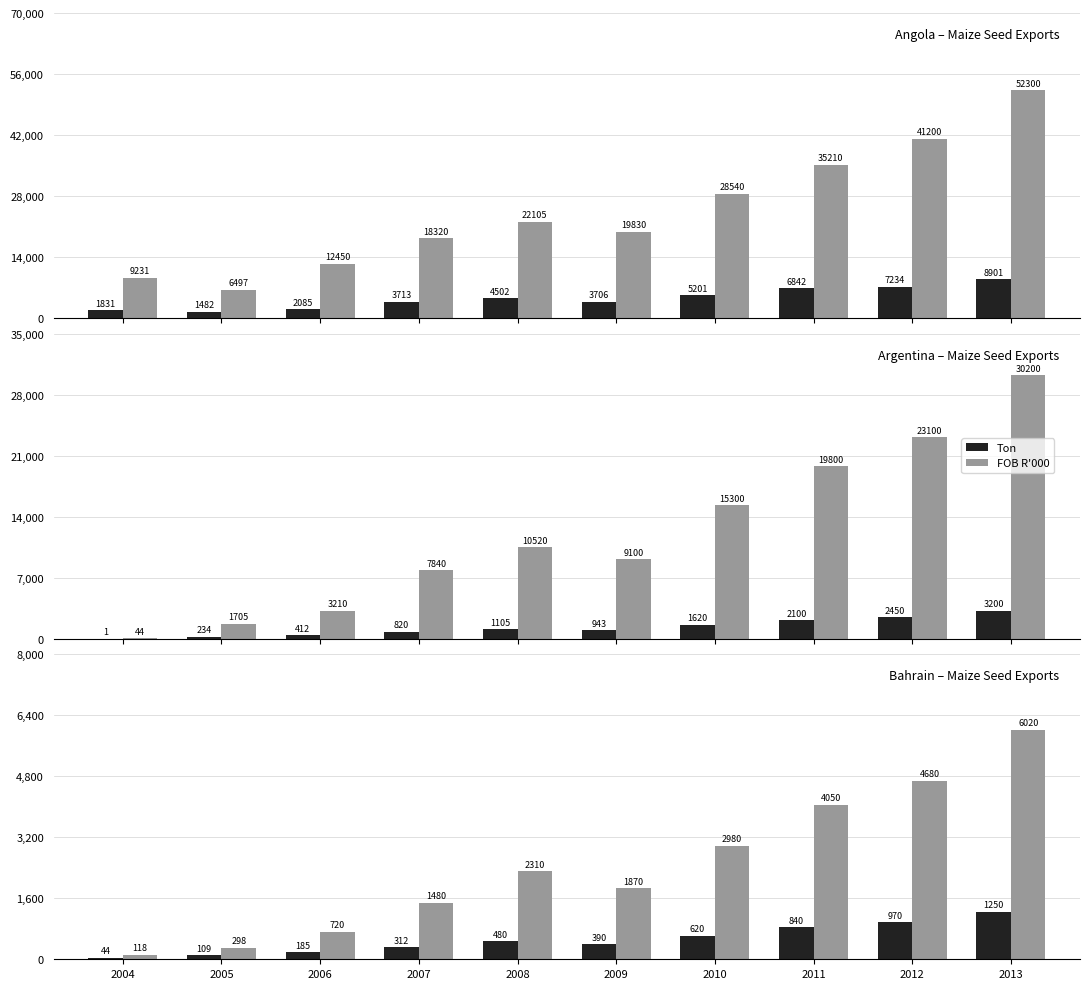

At which label is Ton closest to 647?

2010